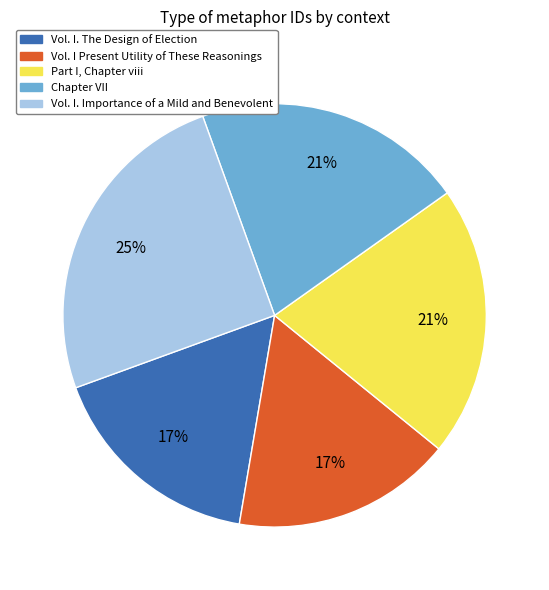

Is it true that Vol. I Present Utility of These Reasonings is 26% of the pie?

False